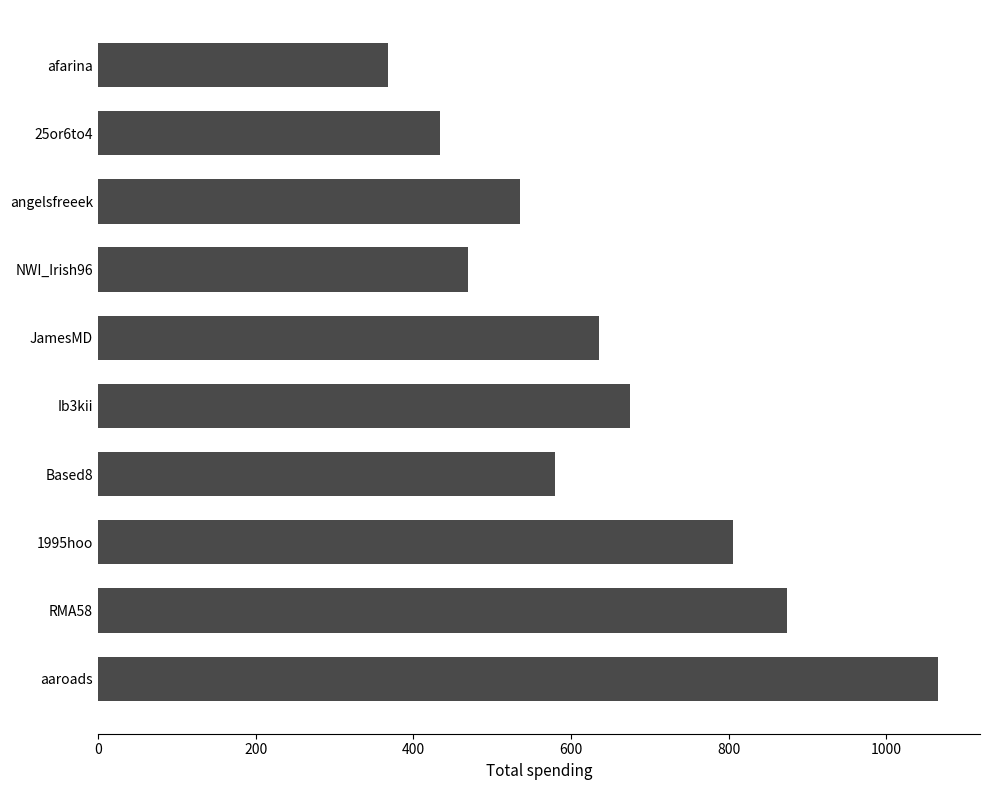

What is the difference between the maximum and minimum values?

697.5